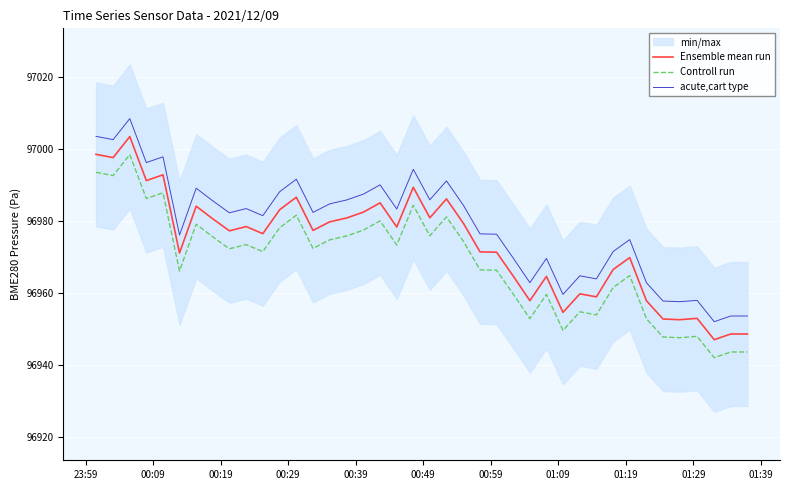

Which series has the largest total across all categories?

acute,cart type